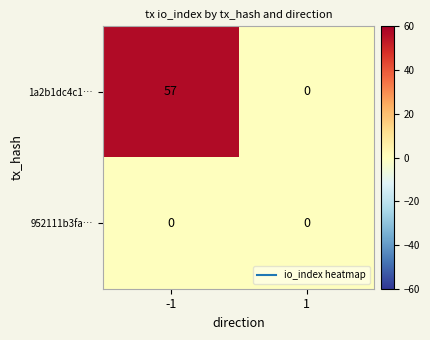

Rank the series by their average value, from lowest to highest.

952111b3fa…, 1a2b1dc4c1…